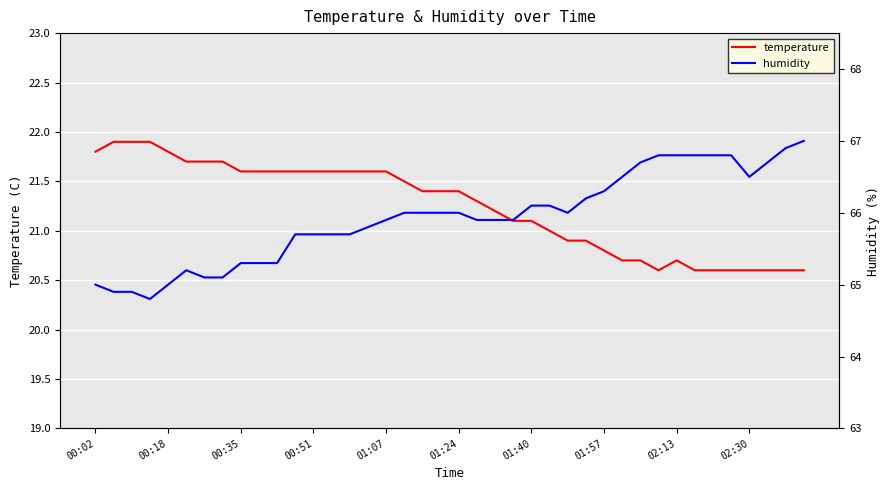

True or false: humidity has a value of 39.9 at 31.

False